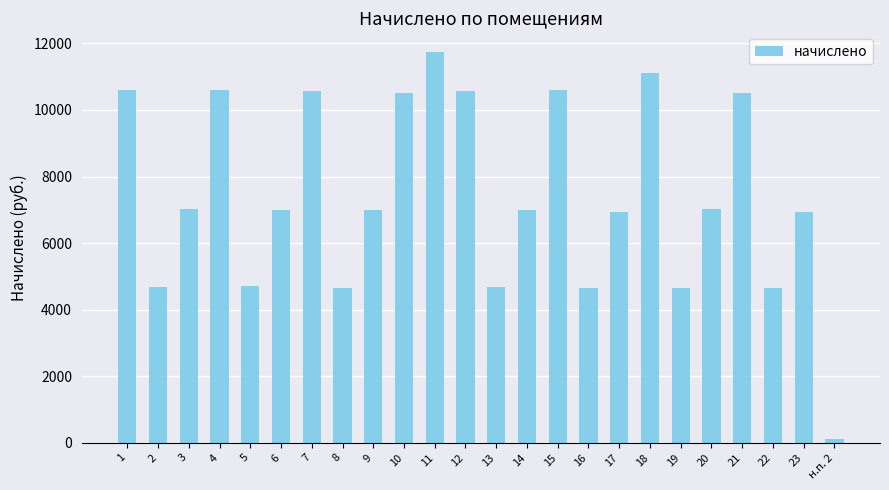

Is it true that the value at 14 is 3578.4?

False